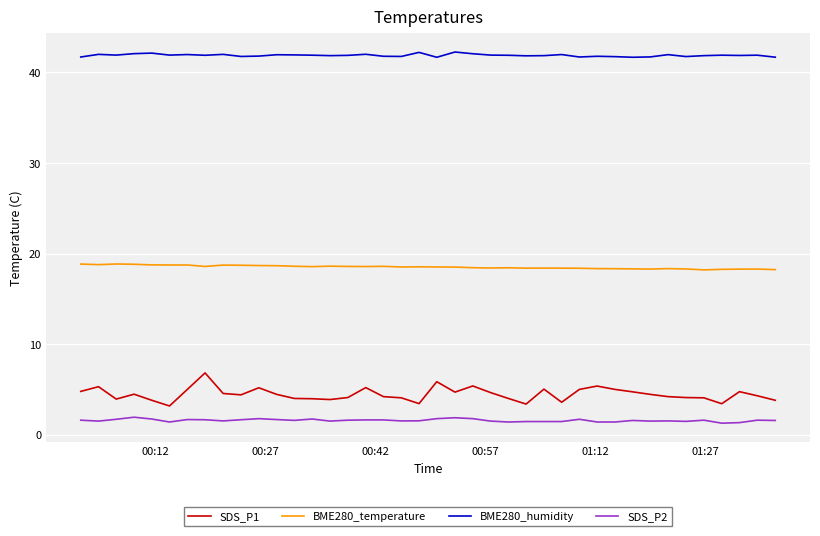

What are all the series names shown in the legend?

SDS_P1, BME280_temperature, BME280_humidity, SDS_P2